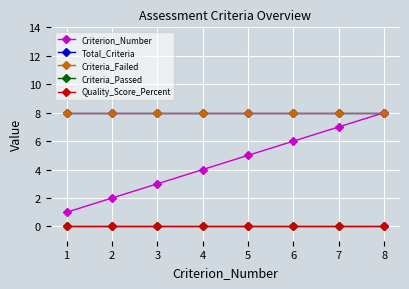

Which series has the widest spread of values?

Criterion_Number